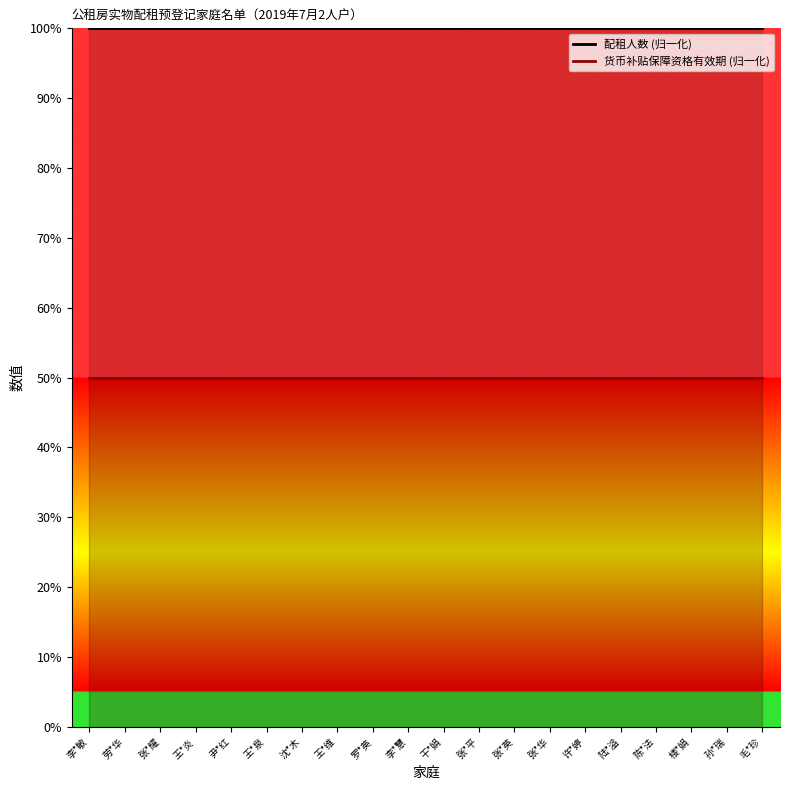

Which series changed the most between 王*维 and 陈*法?

配租人数 (归一化)